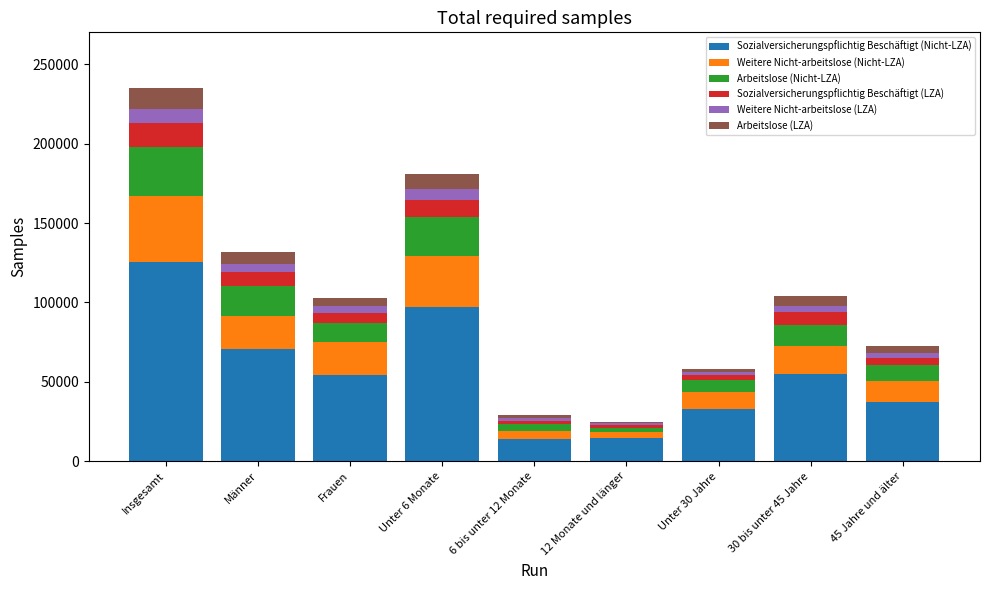

At which category is the sum across all series the highest?

Insgesamt